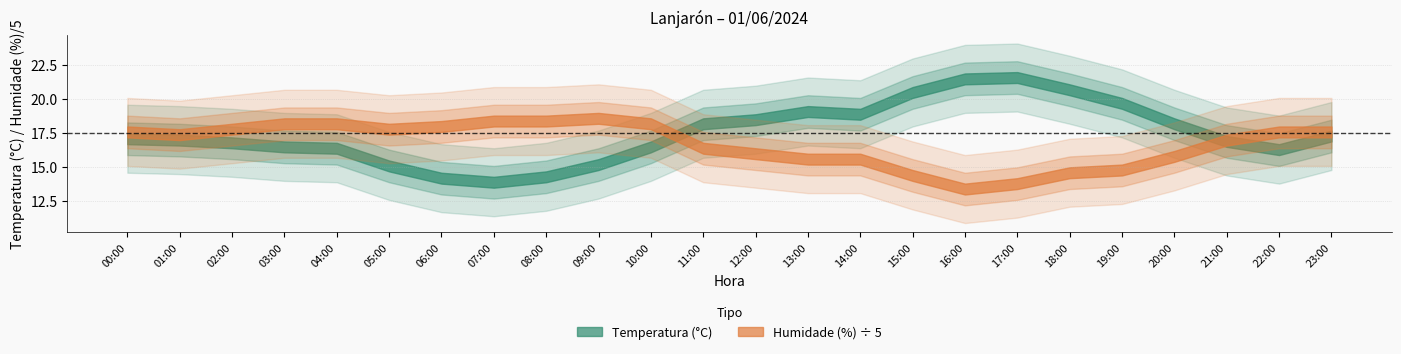

How many lines are shown in the chart?

2